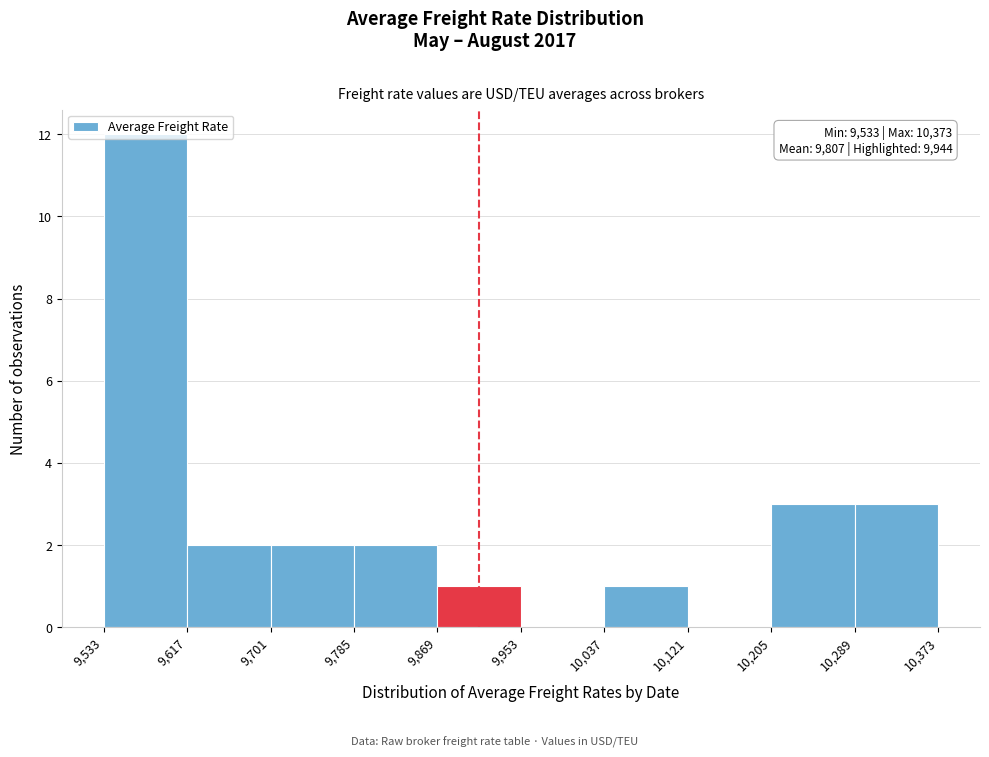

Which range on the x-axis has the tallest bar?

9,533 to 9,617